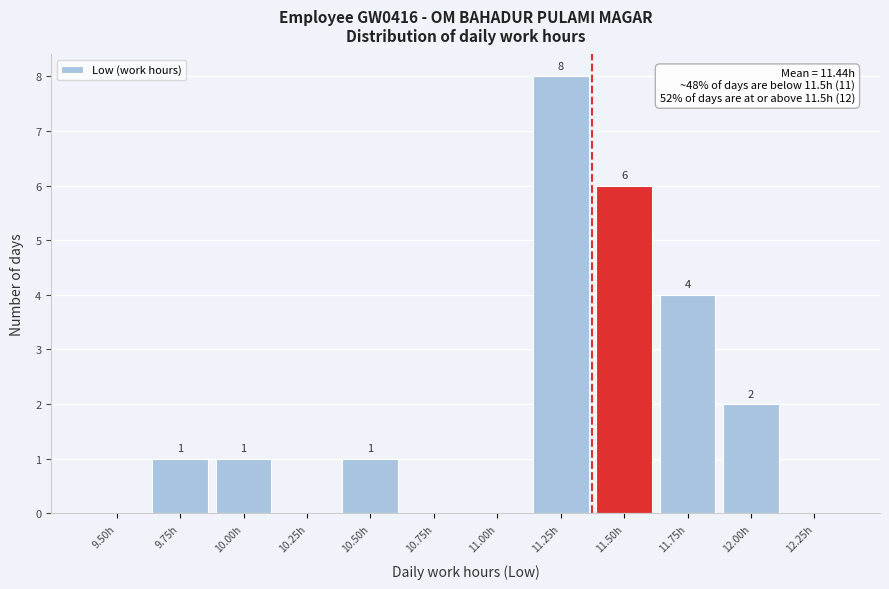

Reading left to right, extract all data points from this chart.

9.50h=0	9.75h=1	10.00h=1	10.25h=0	10.50h=1	10.75h=0	11.00h=0	11.25h=8	11.50h=6	11.75h=4	12.00h=2	12.25h=0